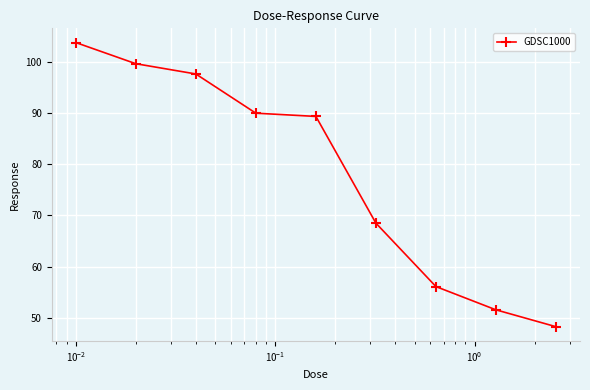

How many data points are above 89?

5